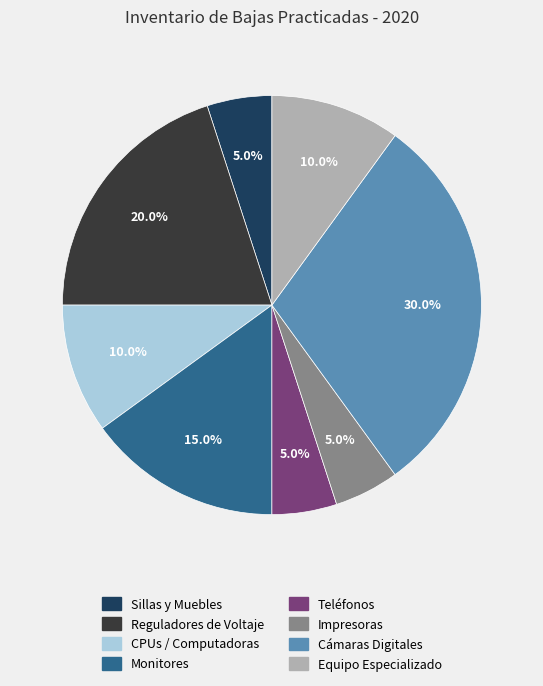

Does any single category account for the majority?

No